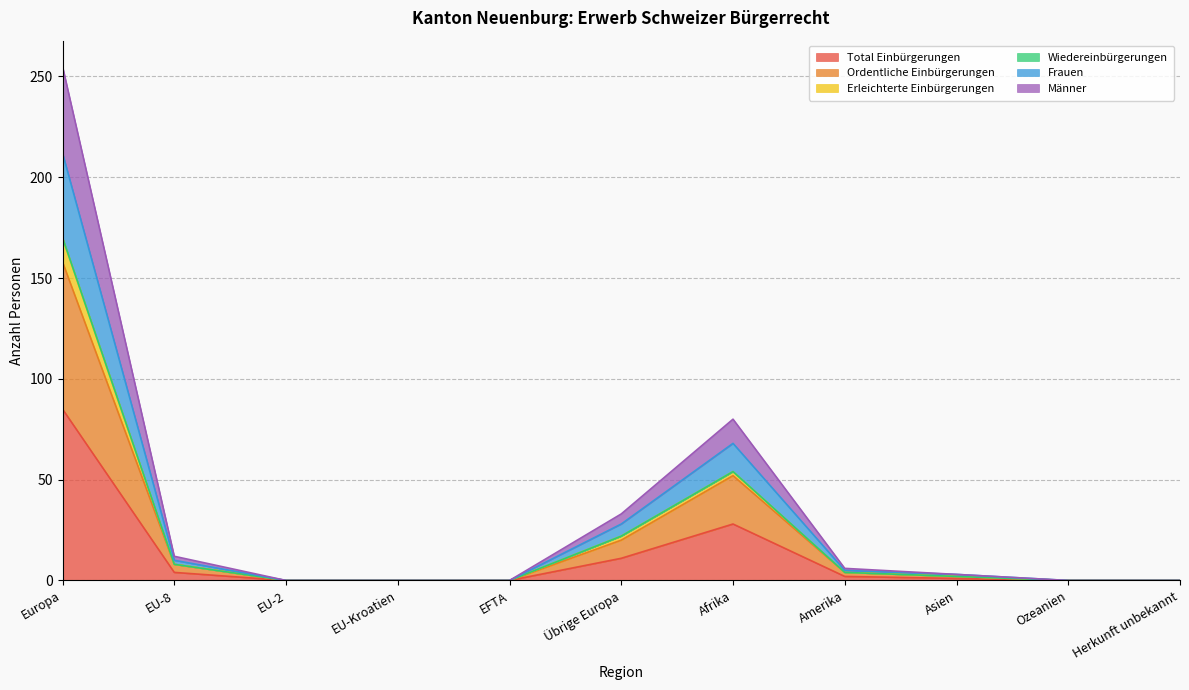

What is the label of the 6th point from the right?

Übrige Europa